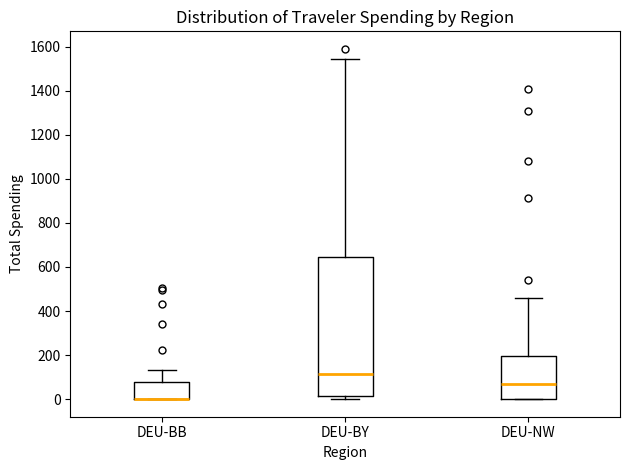

Reading left to right, read every box against the y-axis: the position of its median line, the range the box covers, and the ends of its whiskers. The values are not printed on the chart, so give them approximately, as read against the axis.

DEU-BB: median 0 (drawn on the box's lower edge), box 0 to 80, whiskers 0 to 140
DEU-BY: median 120, box 20 to 640, whiskers 0 to 1540
DEU-NW: median 60, box 0 to 200, whiskers 0 to 460